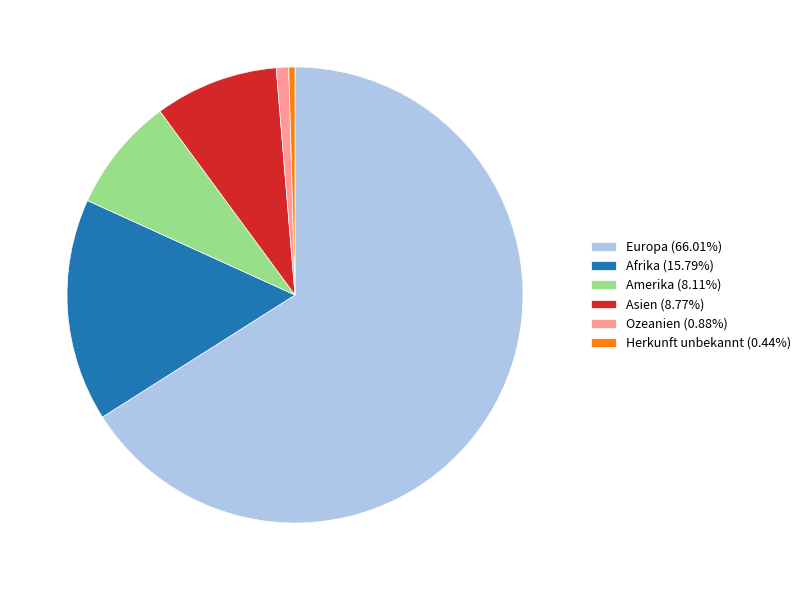

How many slices are in this pie chart?

6